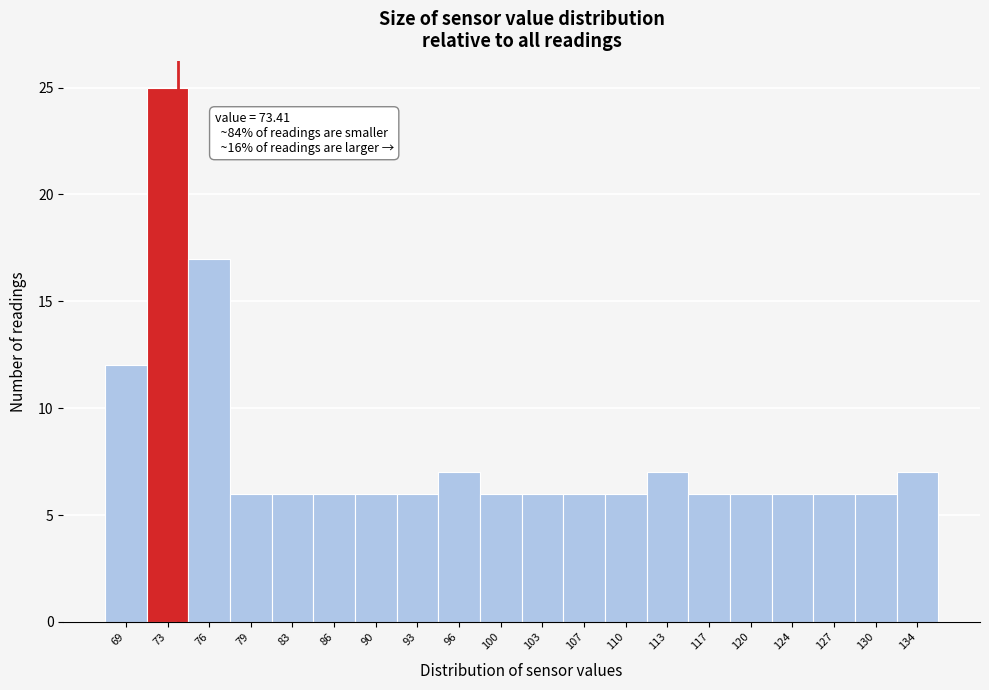

Which range on the x-axis has the tallest bar?

71.0 to 74.5